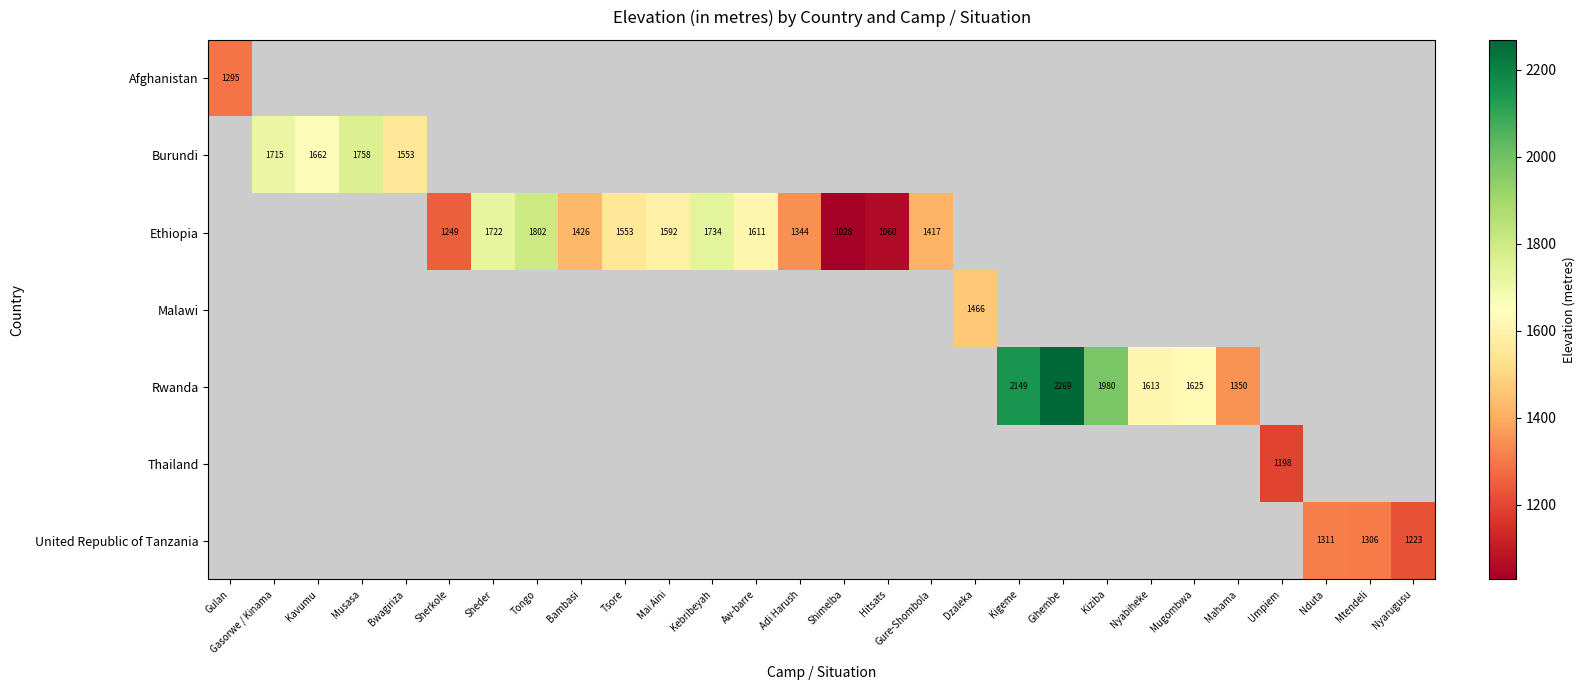

Where is Afghanistan nearest to the value 1294?

Gulan